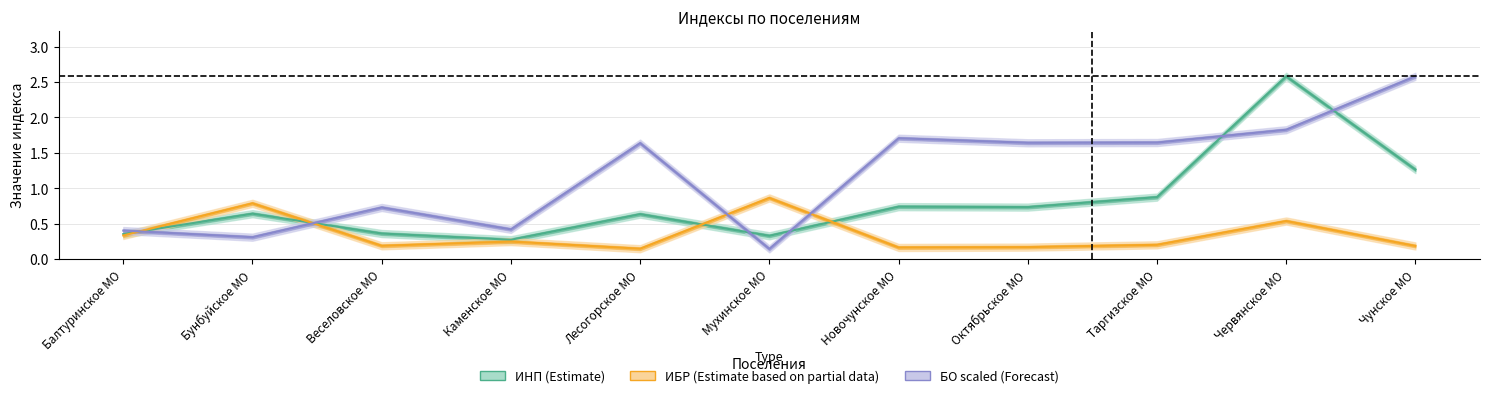

List the labels in order of ИБР (Estimate based on partial data) value, smallest first.

Лесогорское МО, Новочунское МО, Октябрьское МО, Чунское МО, Веселовское МО, Таргизское МО, Каменское МО, Балтуринское МО, Червянское МО, Бунбуйское МО, Мухинское МО